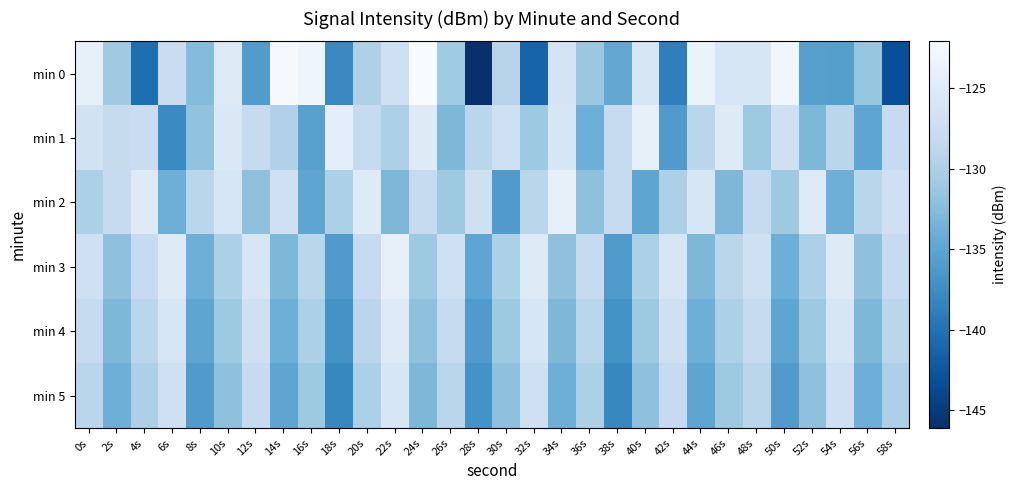

How many series are shown in this chart?

6